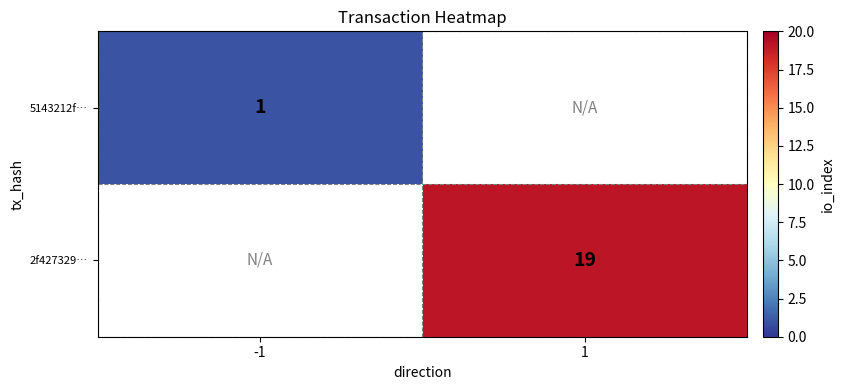

True or false: 2f427329… has a value of 19 at 1.

True